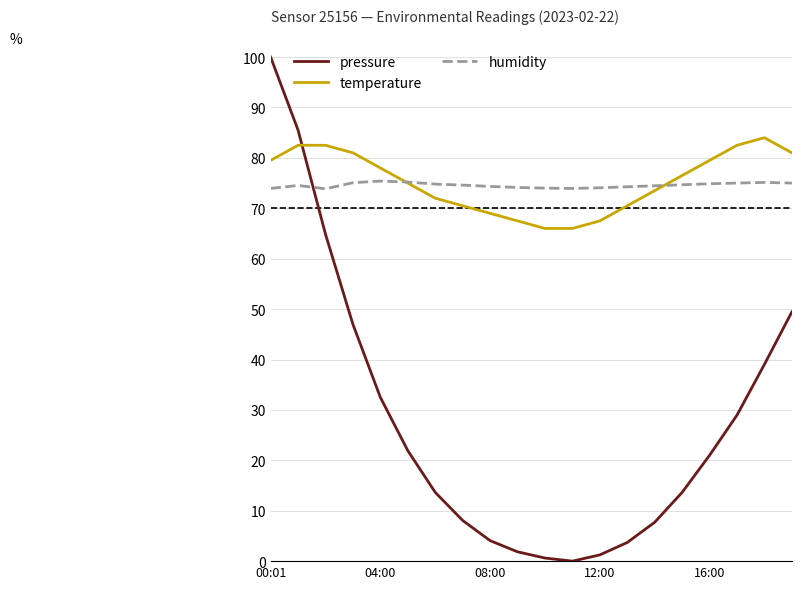

What is the lowest value of the humidity series?

73.9